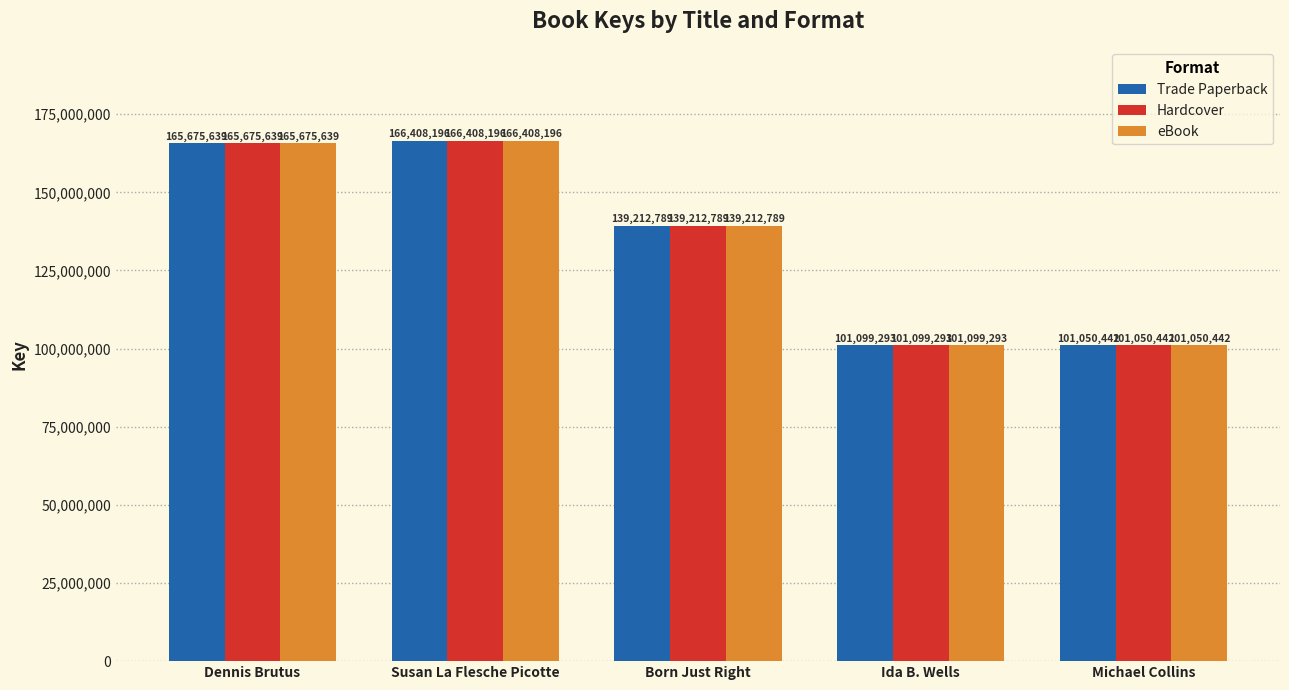

Is it true that Trade Paperback equals 156710229 at Ida B. Wells?

False